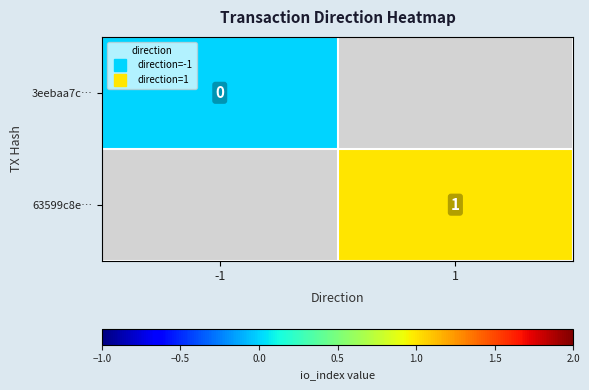

At which label does 3eebaa7c… reach its peak?

-1